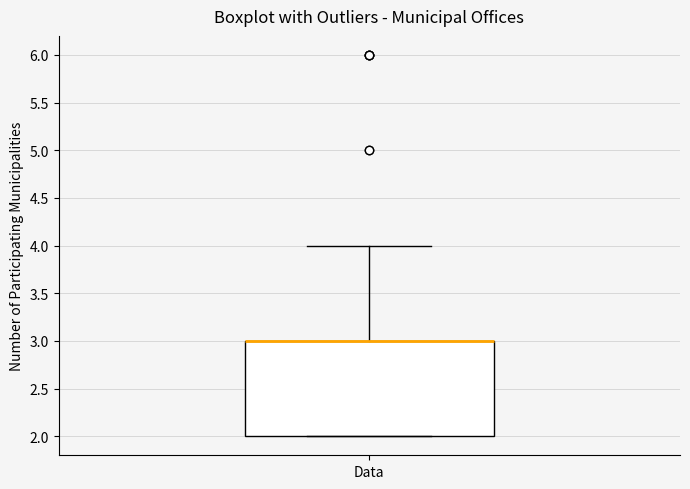

Where is the upper edge of the box for Data on the y-axis? The values are not printed on the chart, so give them approximately, as read against the axis.

3